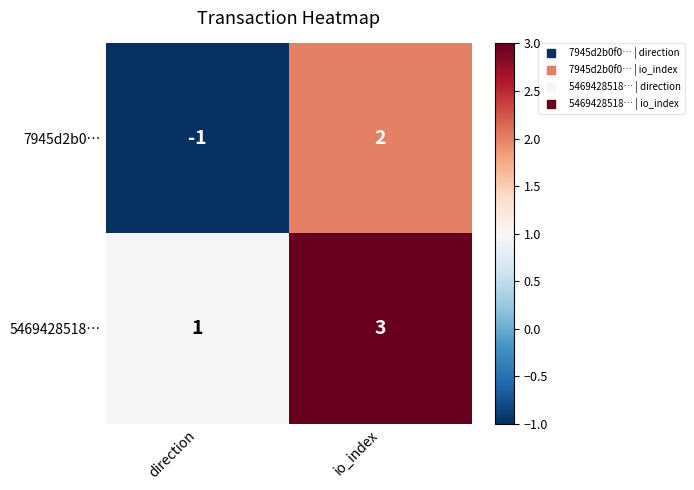

What is the difference between the 7945d2b0… values at io_index and direction?

3